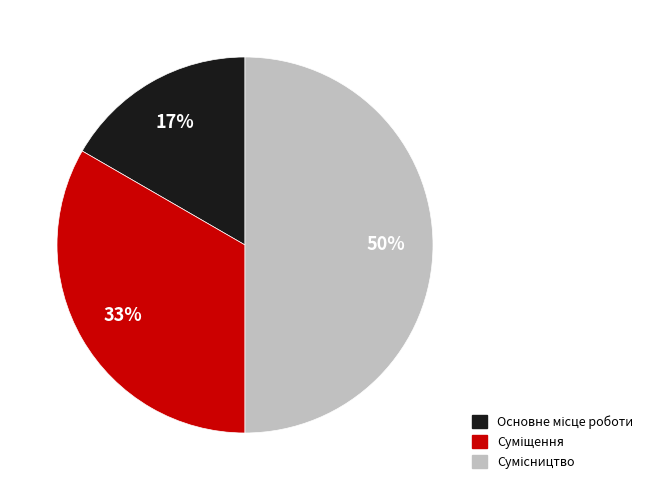

To the nearest percent, what is the average slice percentage?

33%